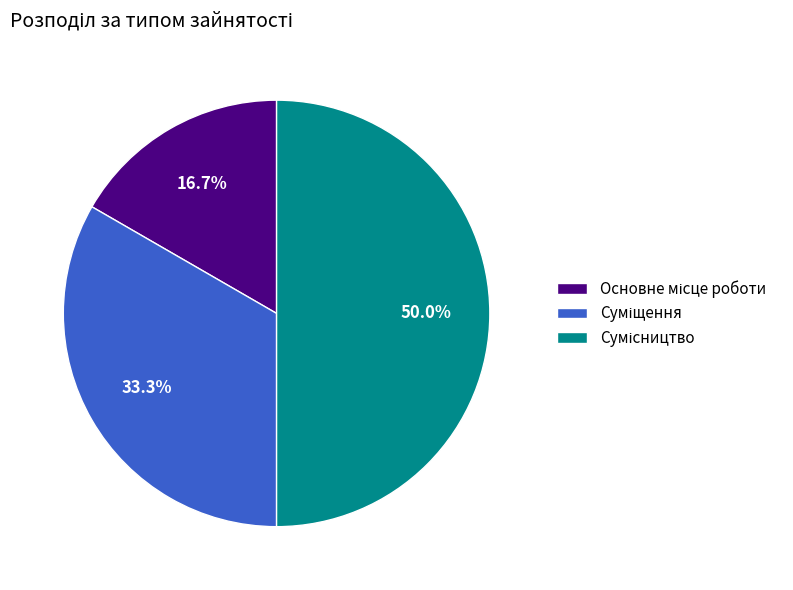

Which category has the smallest portion of the pie?

Основне місце роботи